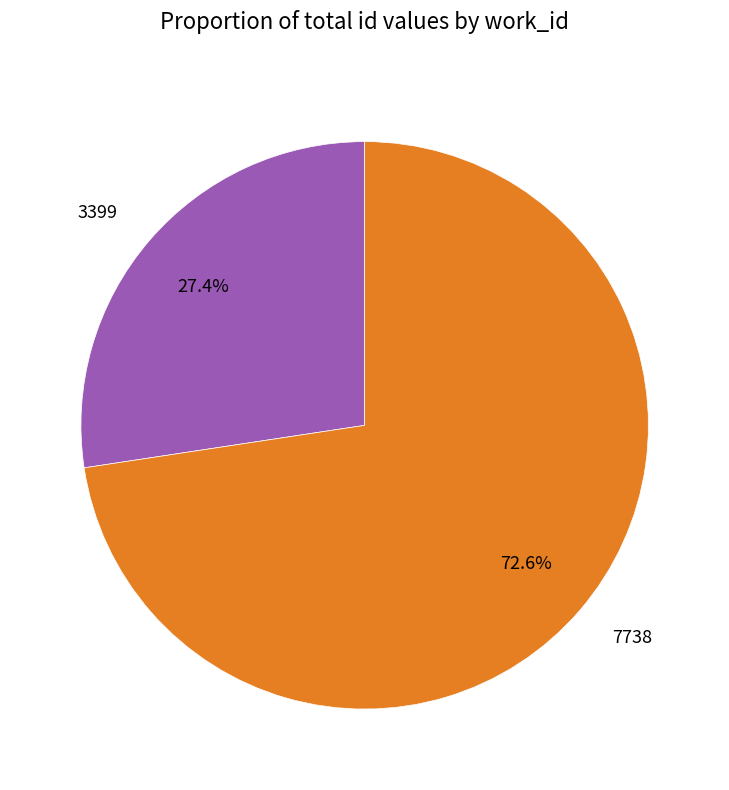

Between 7738 and 3399, which is larger?

7738